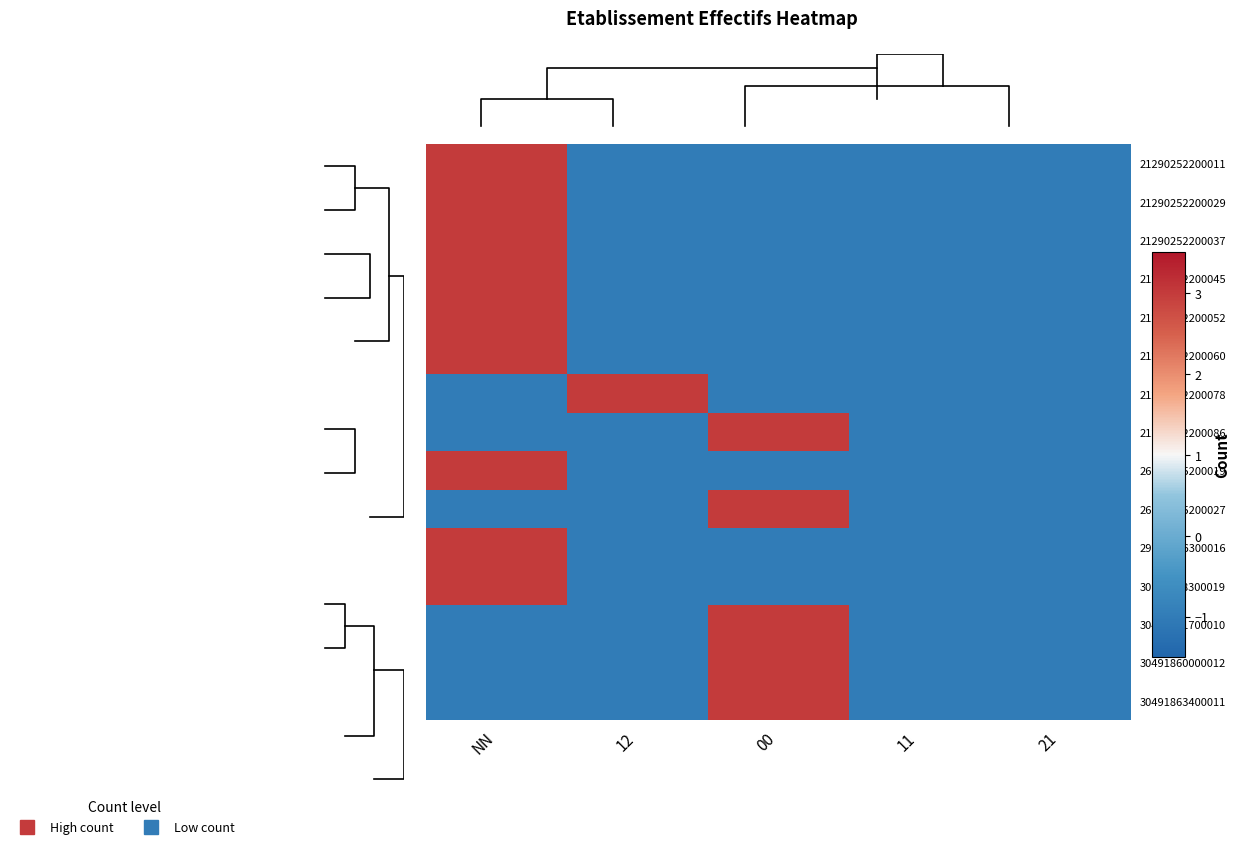

How many values in 30135548300019 are below zero?

4